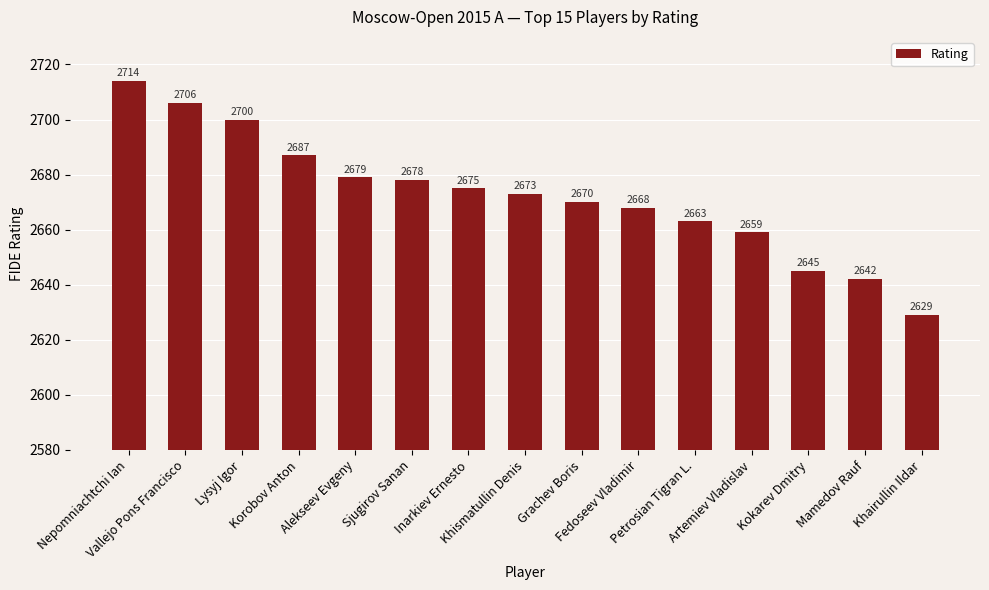

What position from the left is Khismatullin Denis?

8